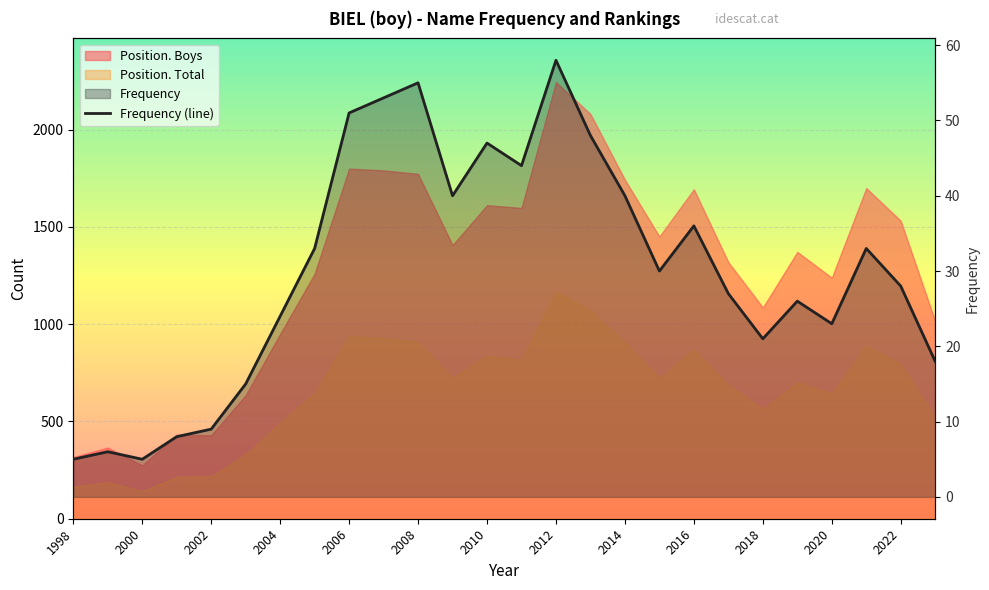

Count the number of values greater than 30.

12